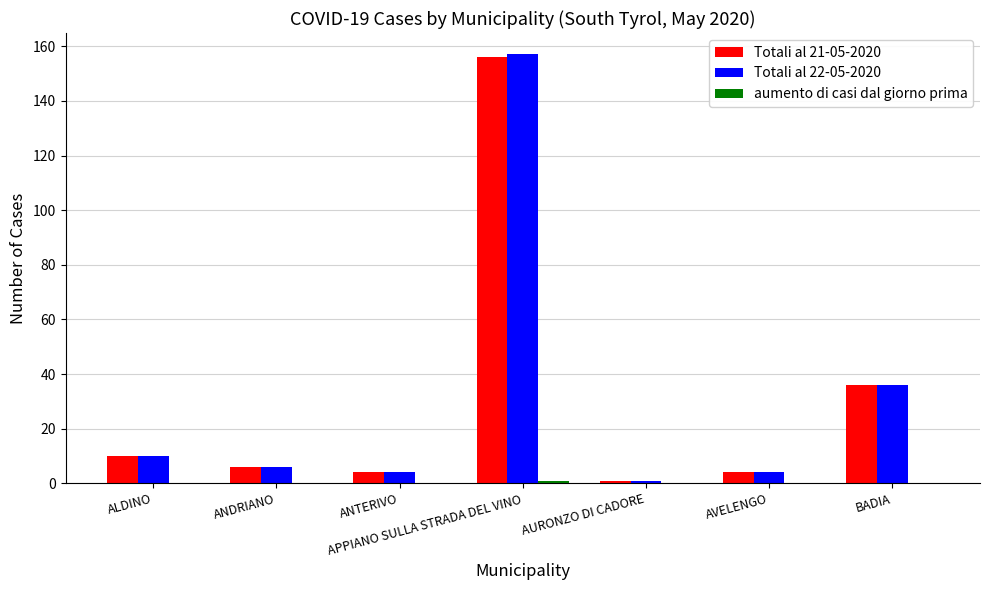

At which category is the sum across all series the highest?

APPIANO SULLA STRADA DEL VINO